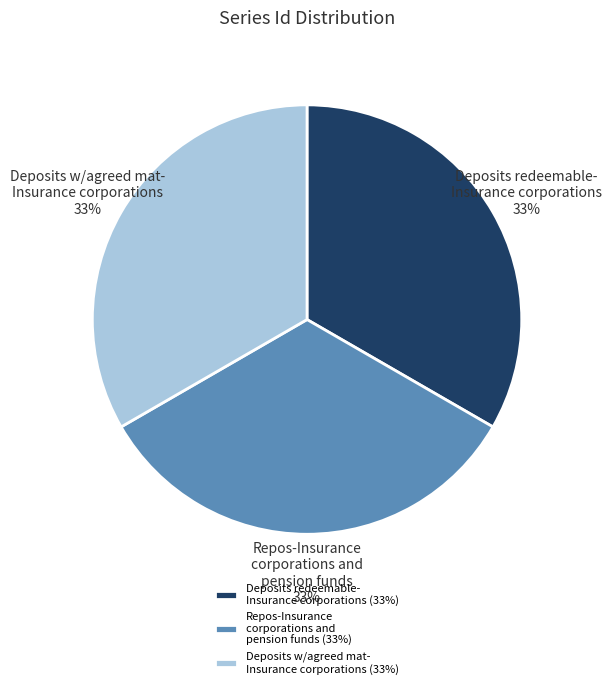

Do Deposits redeemable- Insurance corporations and Repos-Insurance corporations and pension funds together represent more than half of the pie?

Yes